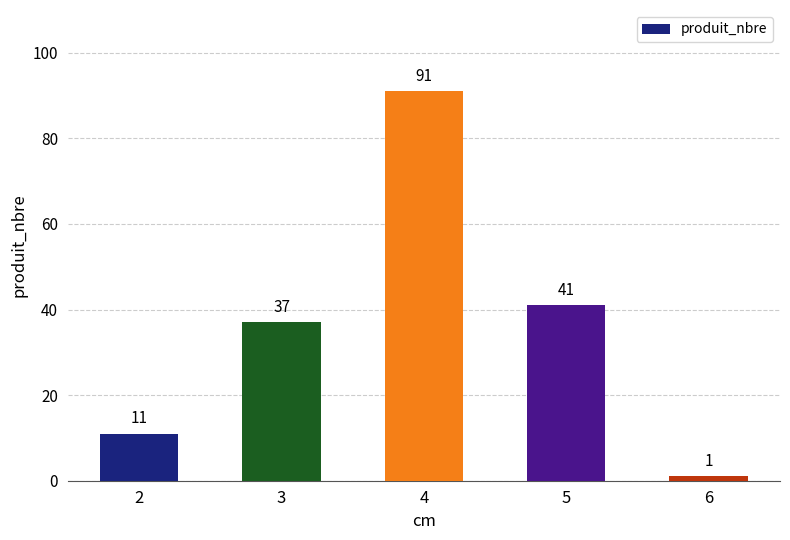

What value does the data have at 3, to the nearest 5?

35